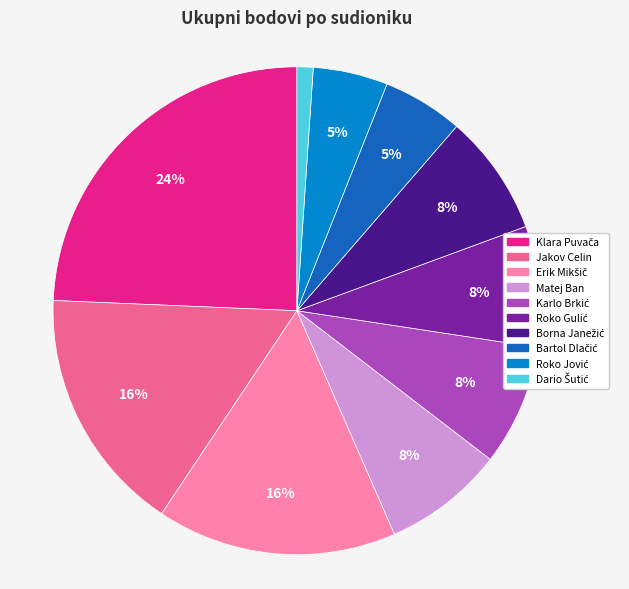

To the nearest percent, what percentage of the pie is Jakov Celin?

16%